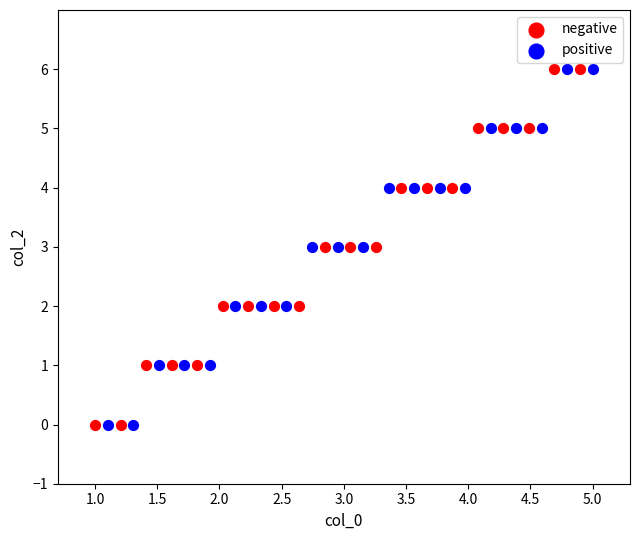

What are all the series names shown in the legend?

negative, positive